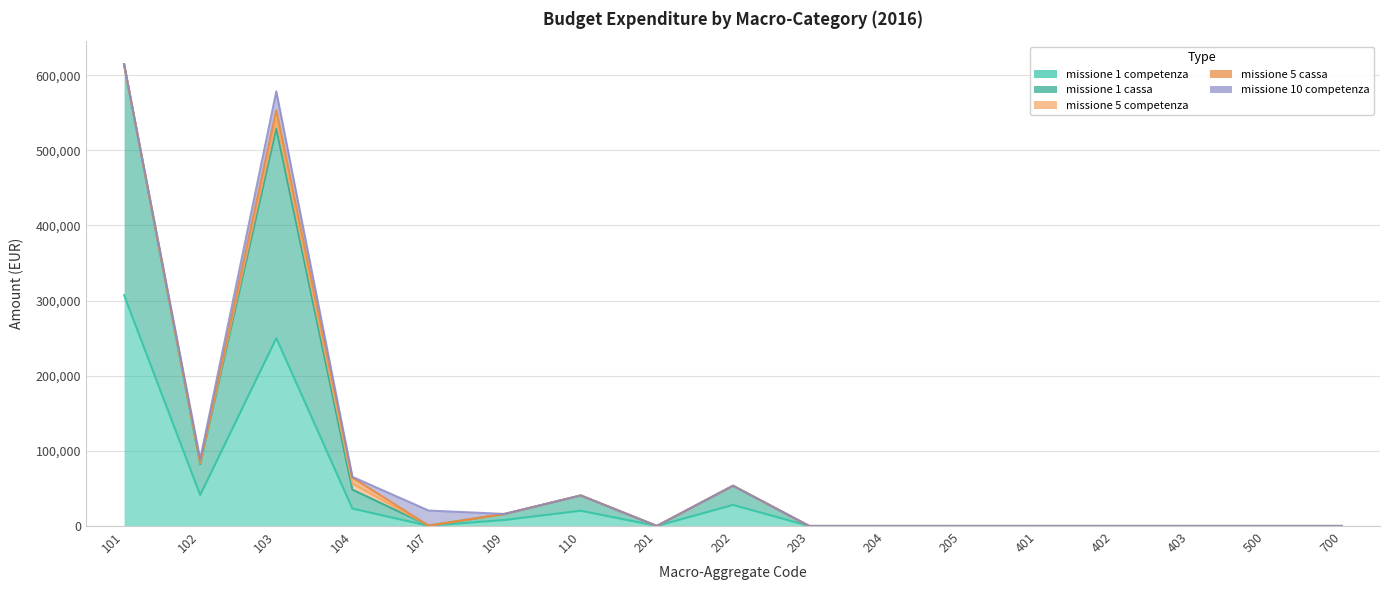

Which series has the widest spread of values?

missione 1 competenza